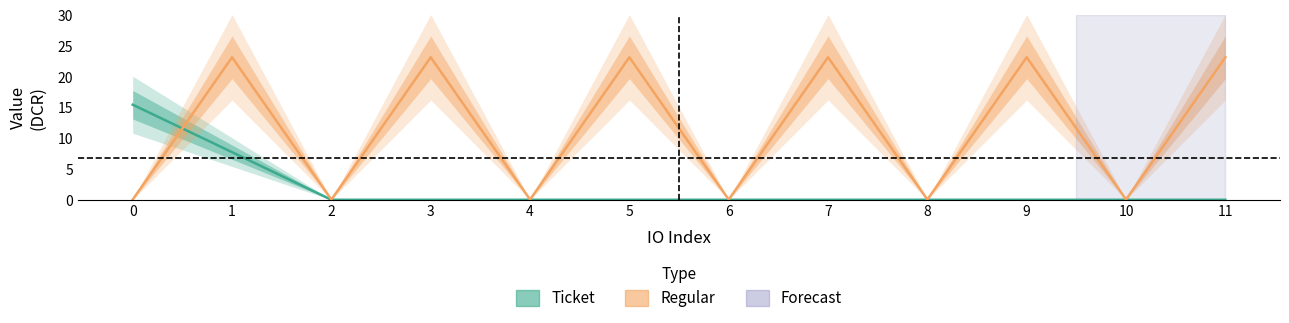

How many series are shown in this chart?

2